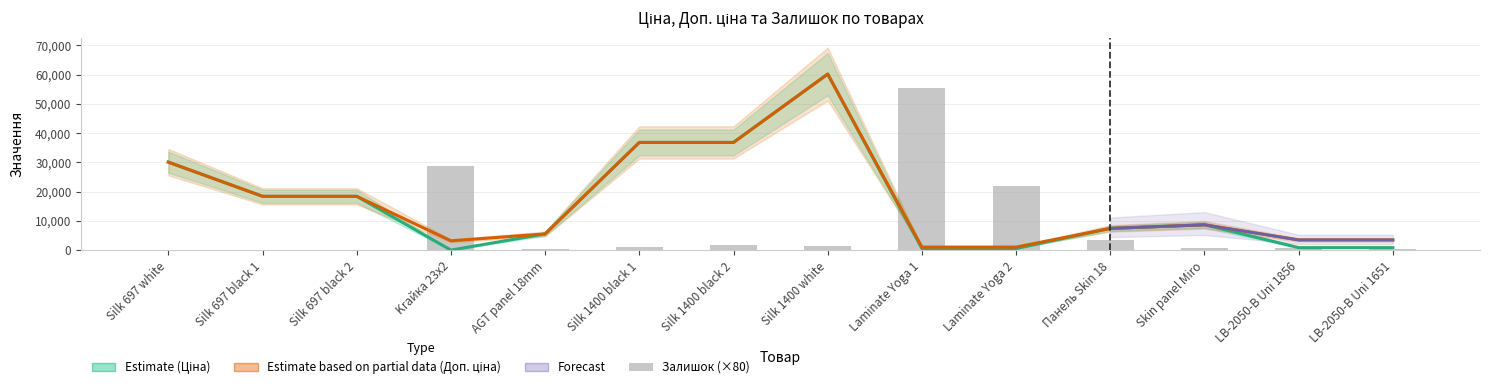

At how many categories does at least one series exceed 25245?

6